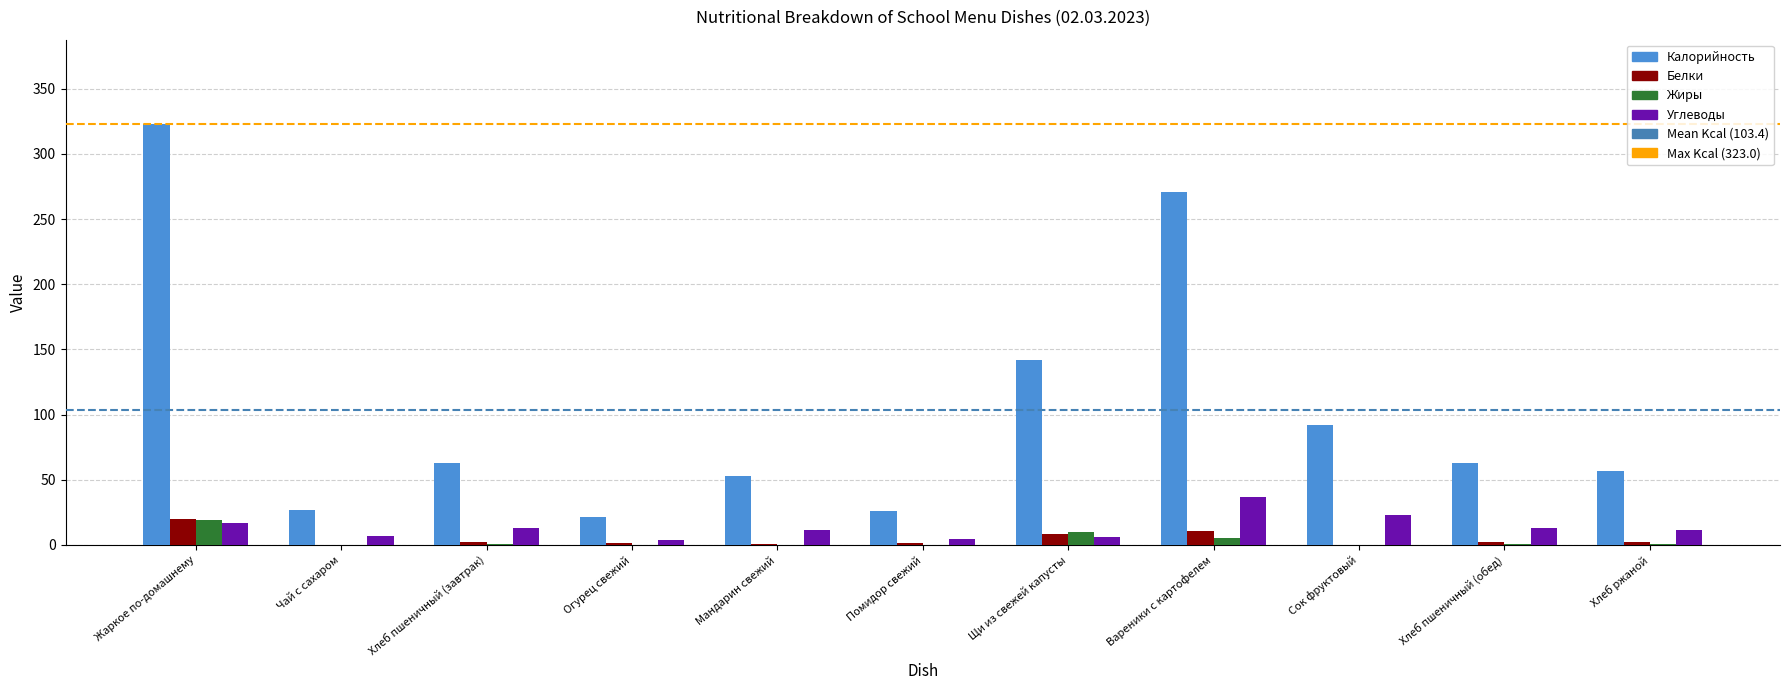

What is the sum of all Жиры values?

35.2